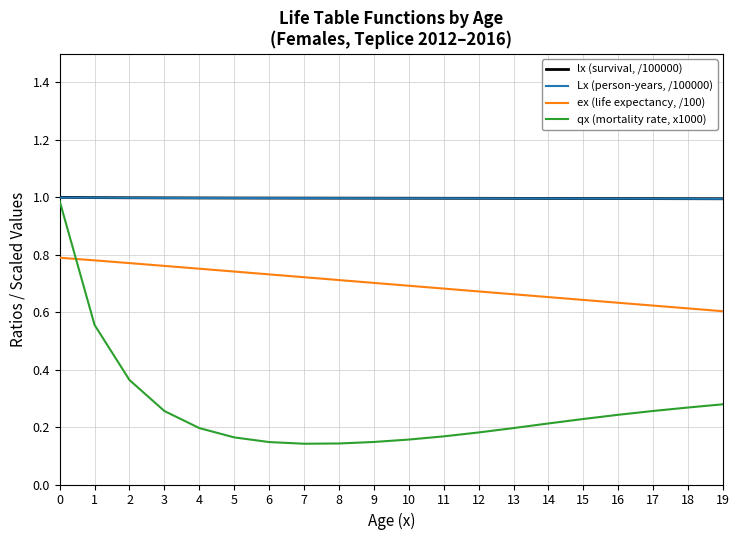

Is the value of lx (survival, /100000) at 15 greater than the value of qx (mortality rate, x1000) at 5?

Yes